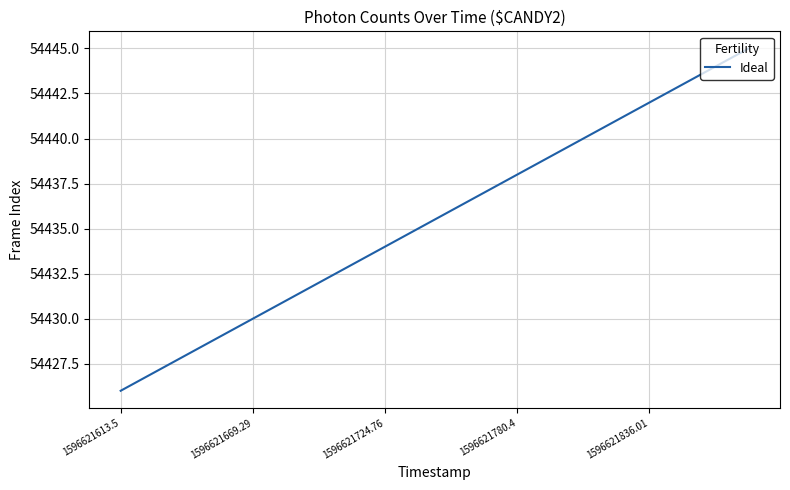

What is the difference between the maximum and minimum values?

19